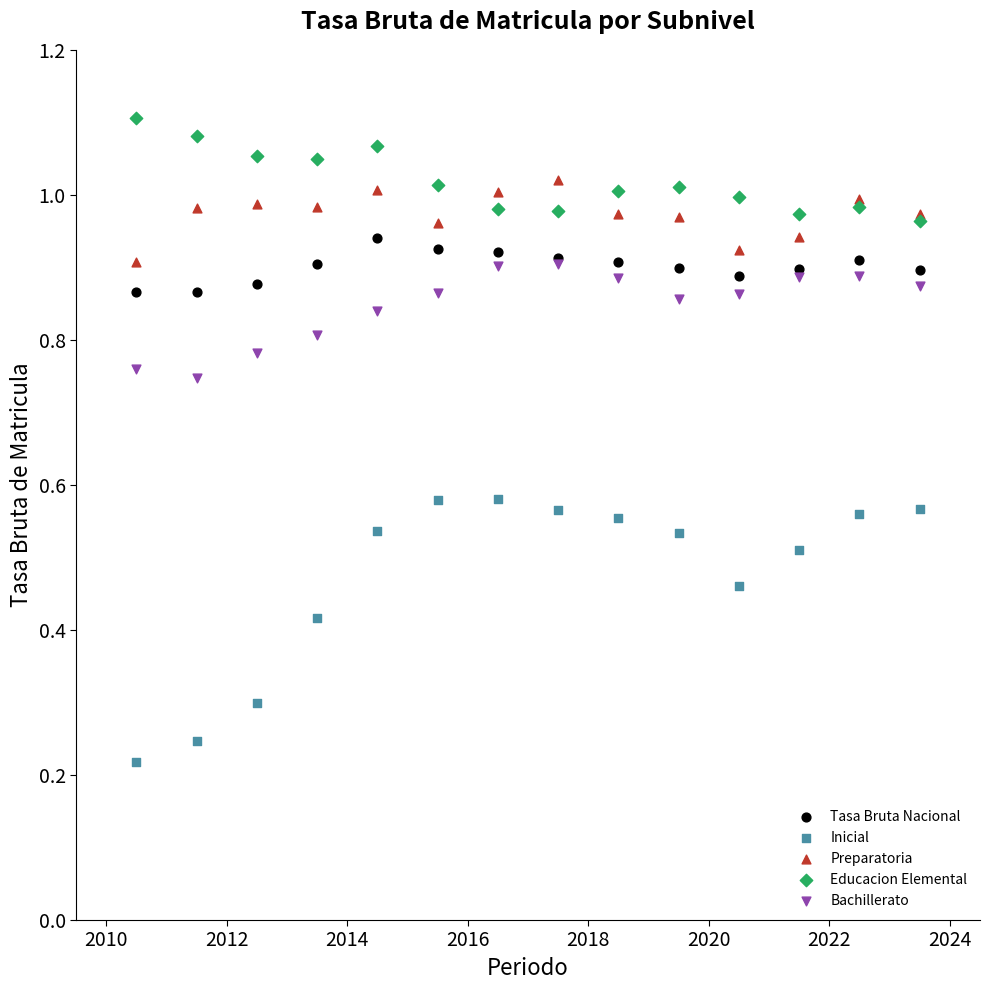

Which series has the widest spread of Y values?

Inicial